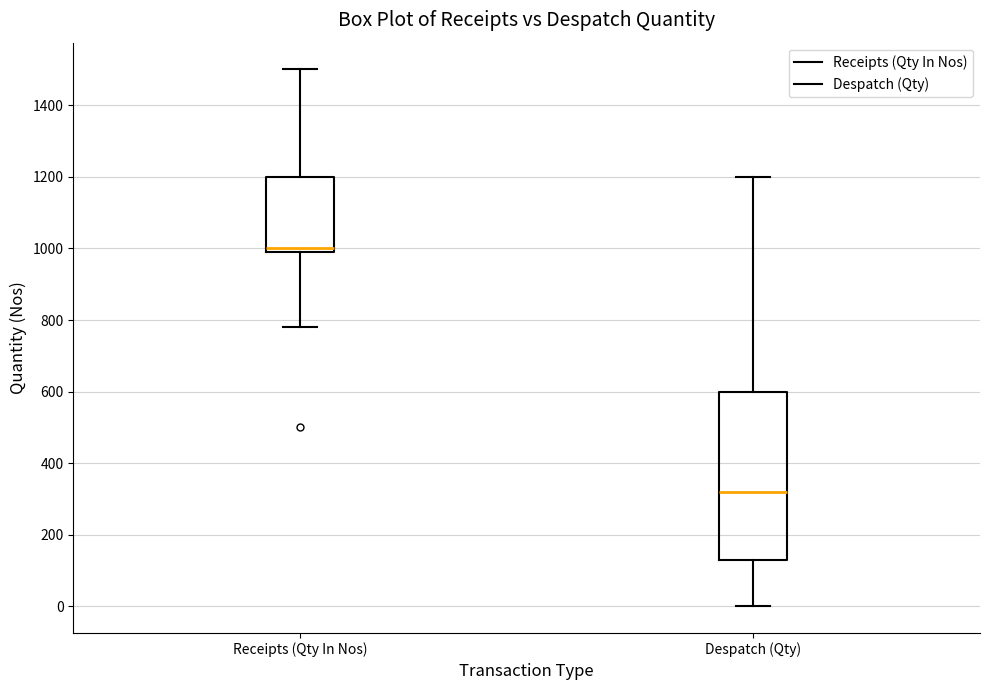

Reading left to right, read every box against the y-axis: the position of its median line, the range the box covers, and the ends of its whiskers. The values are not printed on the chart, so give them approximately, as read against the axis.

Receipts (Qty In Nos): median 1000 (just above the box's lower edge), box 1000 to 1200, whiskers 780 to 1500
Despatch (Qty): median 320, box 140 to 600, whiskers 0 to 1200